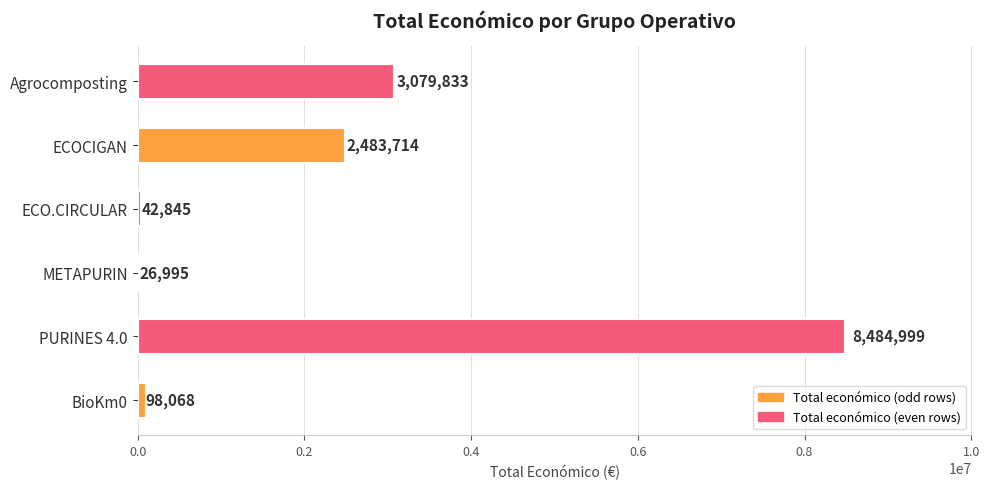

What is the greatest value displayed?

8484999